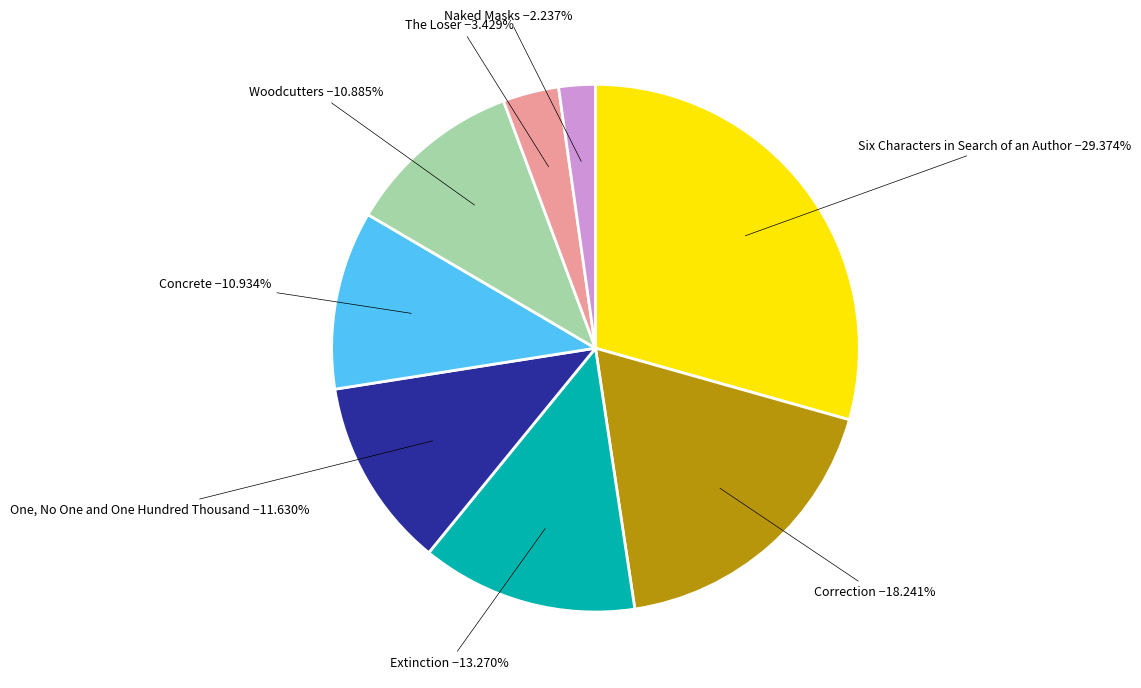

Does any single category account for the majority?

No